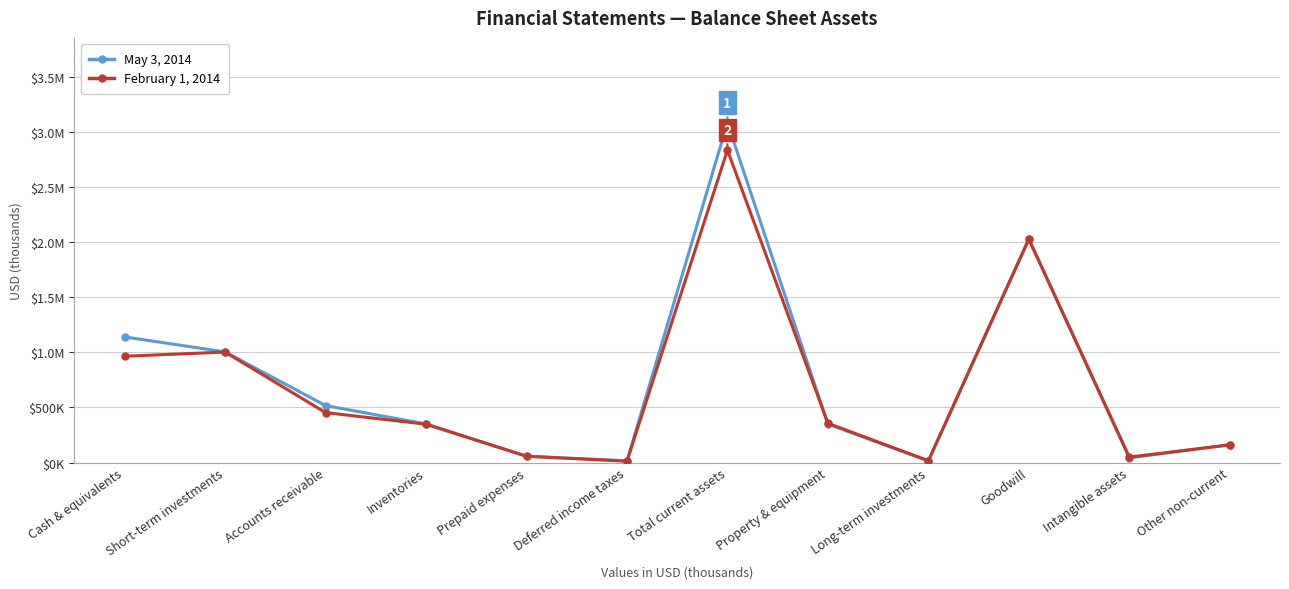

Reading left to right, transcribe all the data shown in this chart.

May 3, 2014: Cash & equivalents=1141304	Short-term investments=1005141	Accounts receivable=517074	Inventories=350649	Prepaid expenses=56938	Deferred income taxes=15877	Total current assets=3086983	Property & equipment=349321	Long-term investments=13456	Goodwill=2029945	Intangible assets=41861	Other non-current=161406
February 1, 2014: Cash & equivalents=965750	Short-term investments=1003655	Accounts receivable=453496	Inventories=347861	Prepaid expenses=56952	Deferred income taxes=11506	Total current assets=2839220	Property & equipment=356165	Long-term investments=16279	Goodwill=2029945	Intangible assets=49035	Other non-current=160366